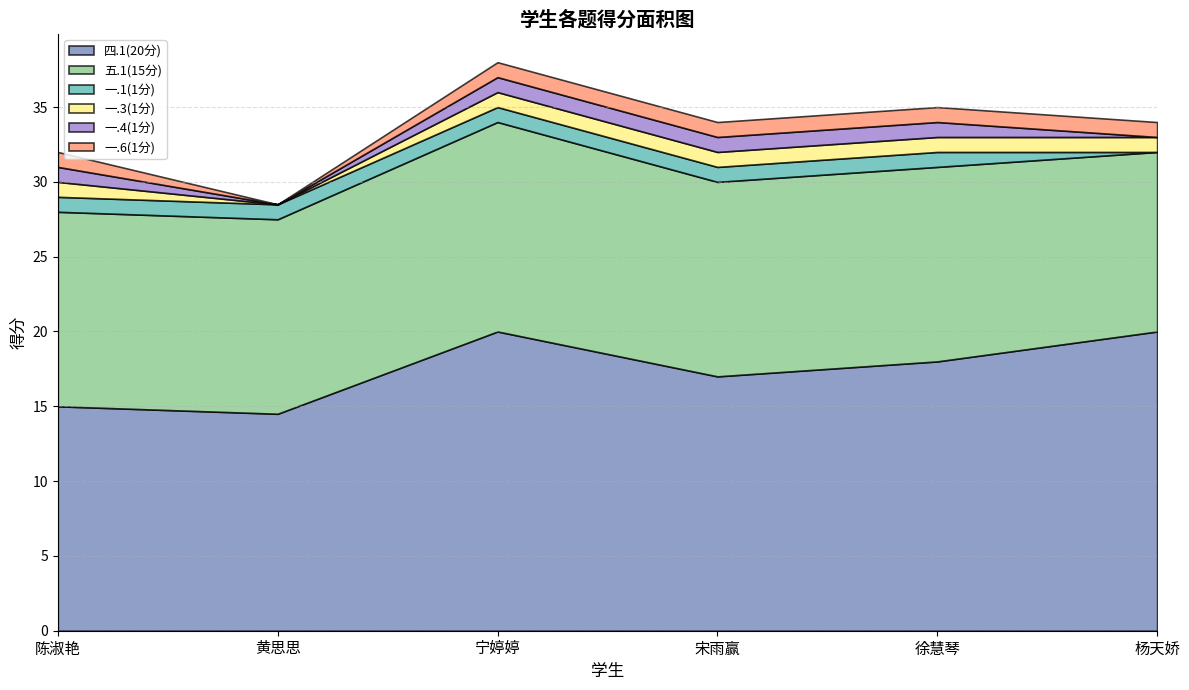

What is the value of the 四.1(20分) point at the 5th from the left?

18.0